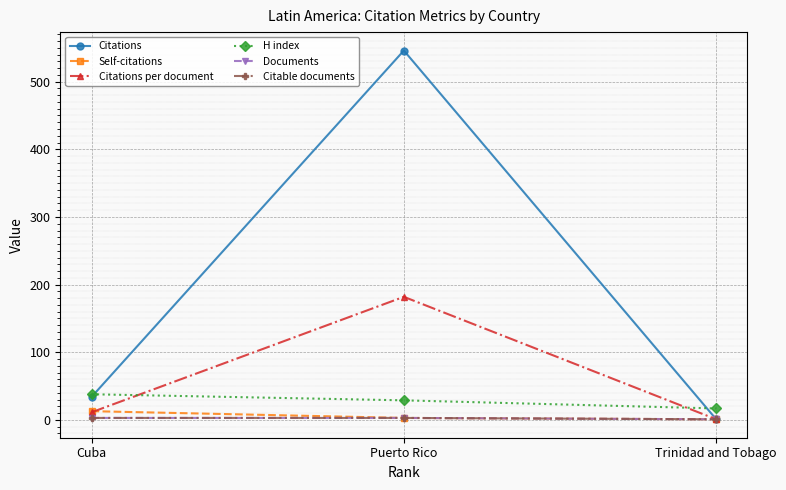

Does the chart have visible grid lines?

Yes